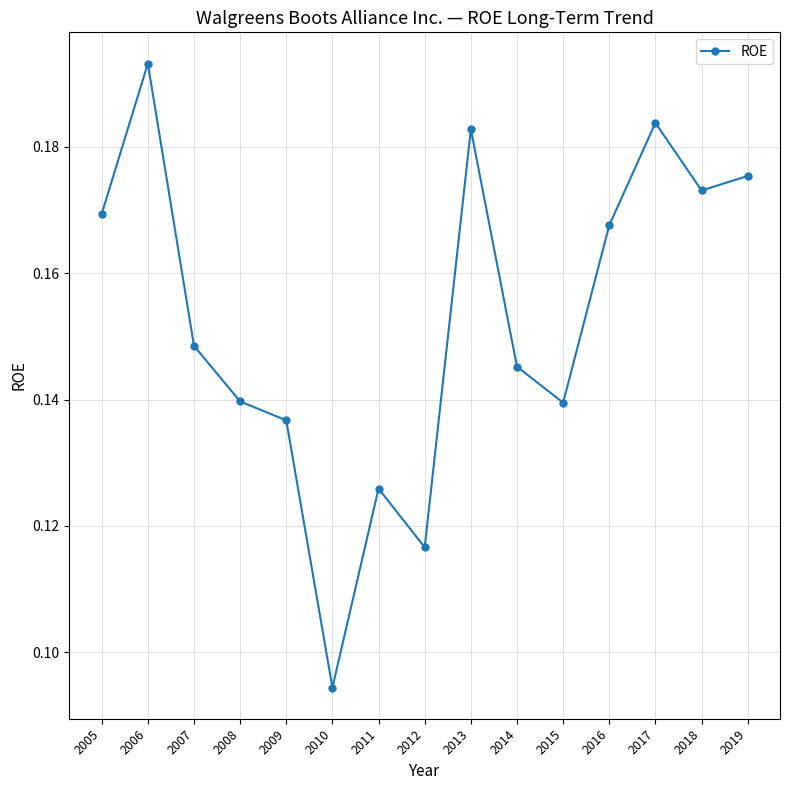

Which label corresponds to the largest value in the chart?

2006